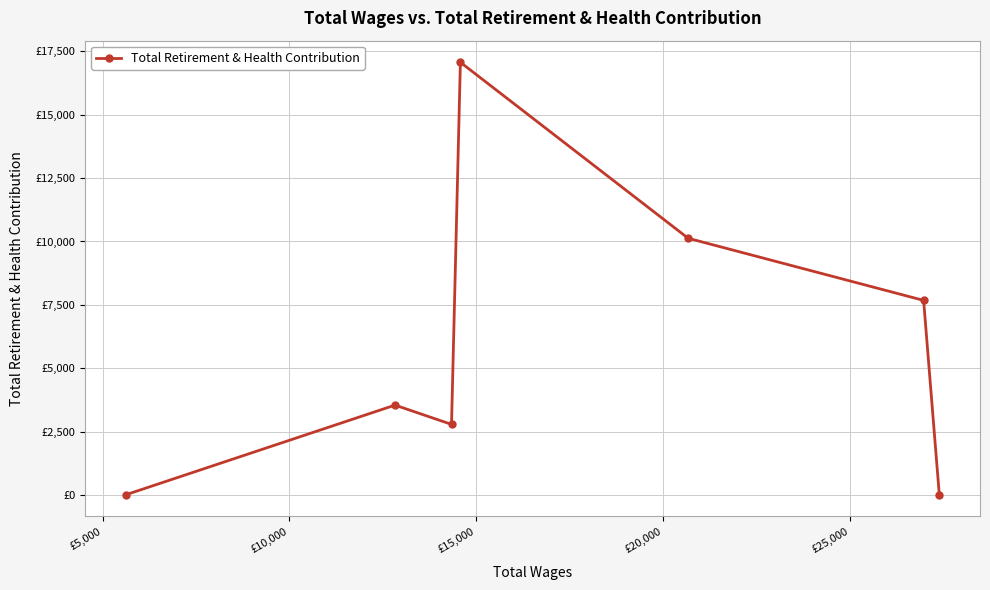

Does the chart have visible grid lines?

Yes